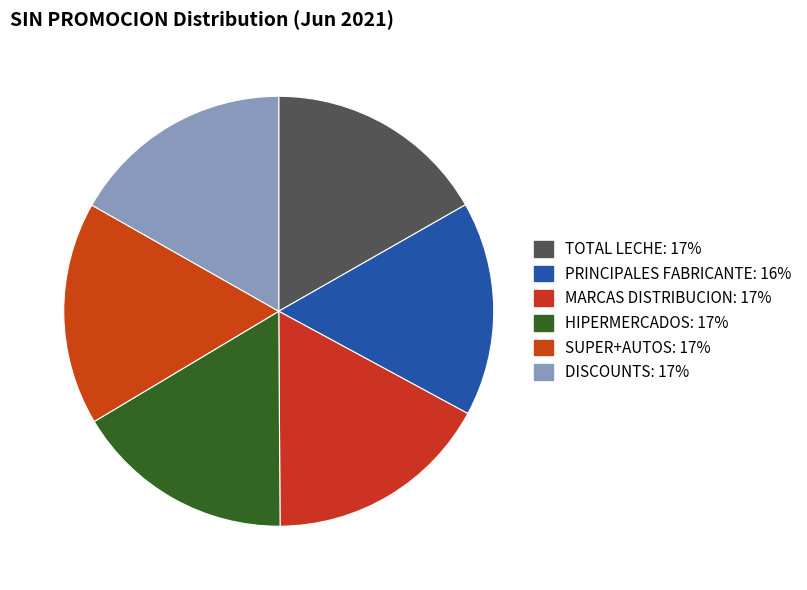

To the nearest percent, what percentage of the pie is HIPERMERCADOS?

17%